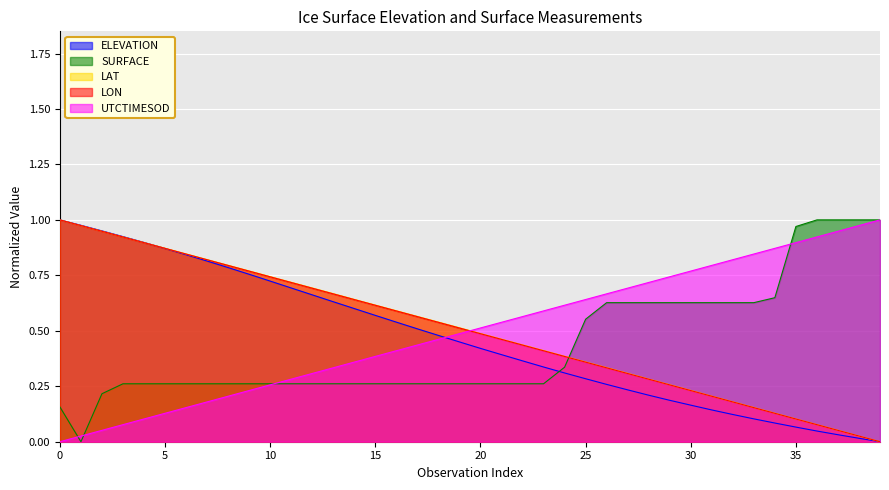

What is the label of the 25th point from the left?

24